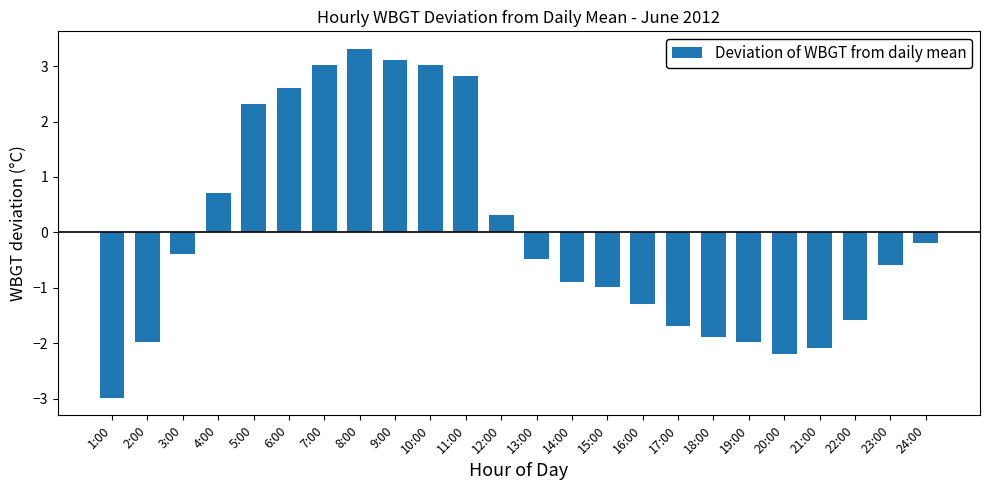

Reading left to right, transcribe all the data shown in this chart.

-3.0	-2.0	-0.4	0.7	2.3	2.6	3.0	3.3	3.1	3.0	2.8	0.3	-0.5	-0.9	-1.0	-1.3	-1.7	-1.9	-2.0	-2.2	-2.1	-1.6	-0.6	-0.2